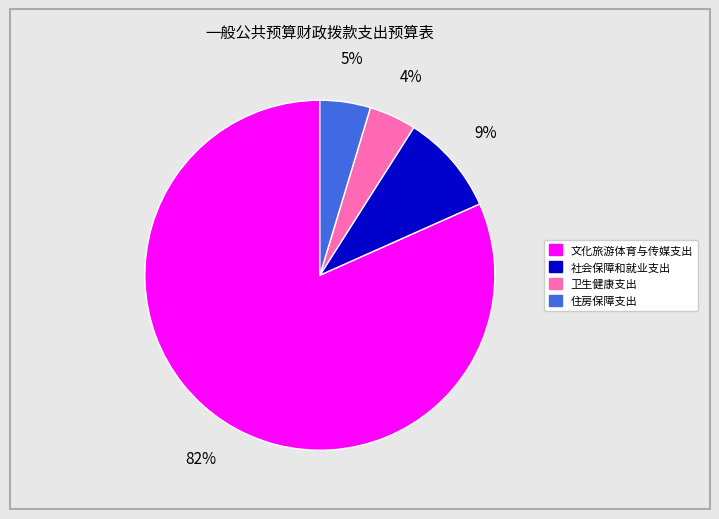

To the nearest percent, what is the difference between the 住房保障支出 and 文化旅游体育与传媒支出 slice percentages?

77%